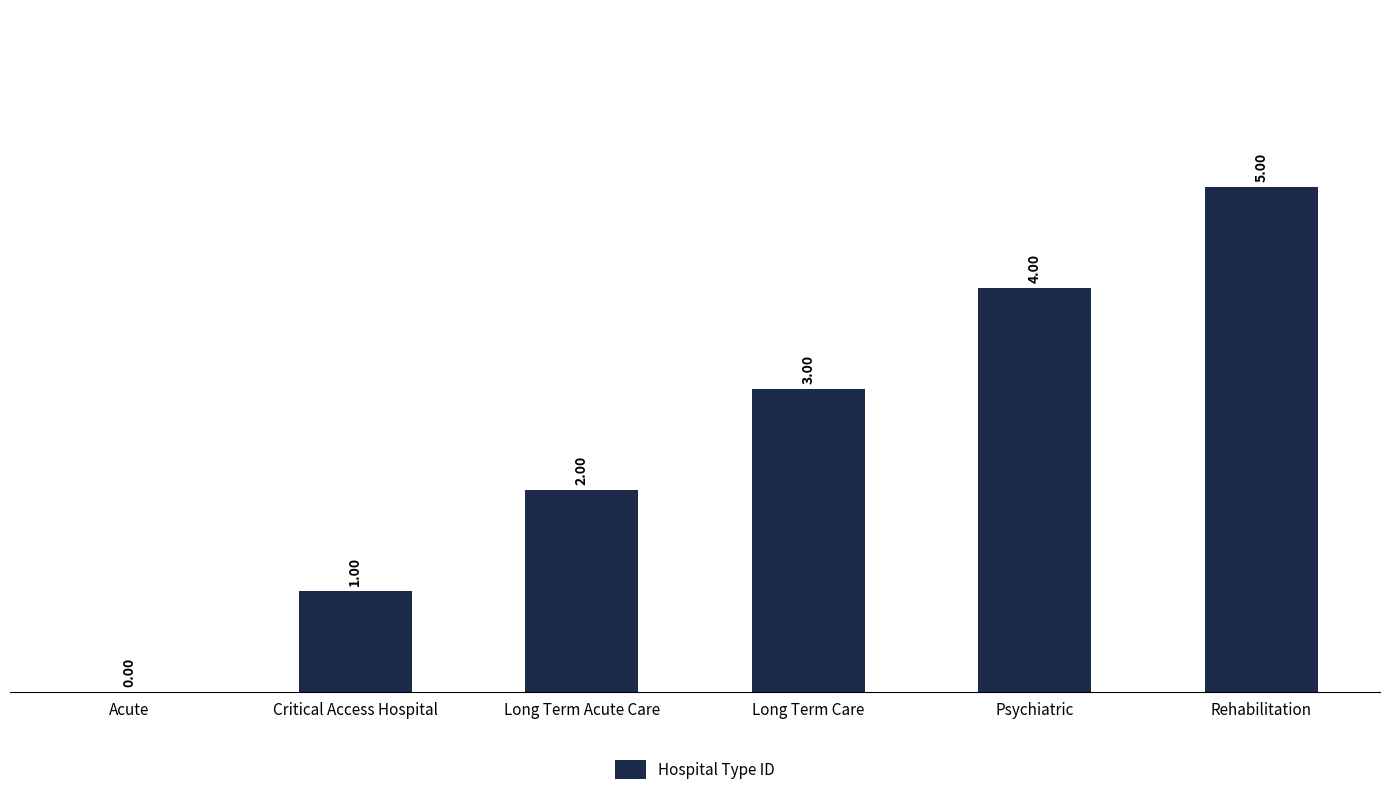

Between Acute and Psychiatric, which is larger?

Psychiatric